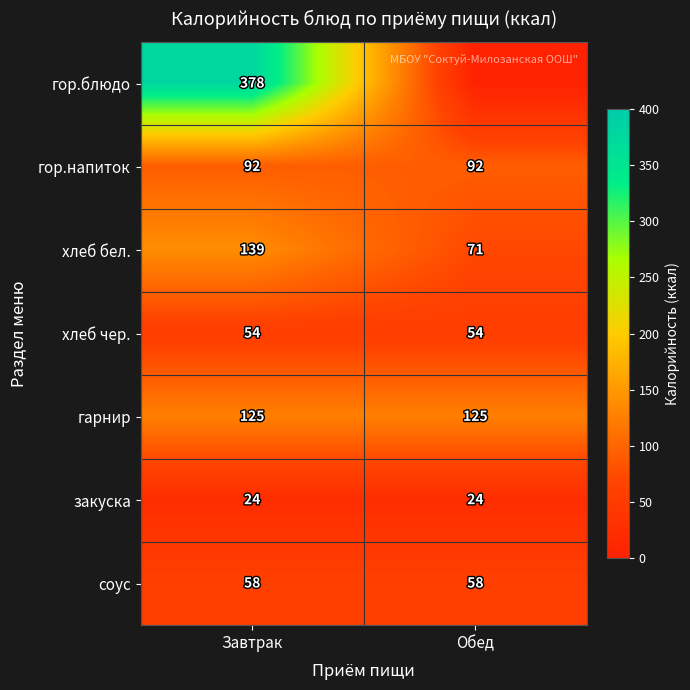

How many distinct data groups are displayed?

7